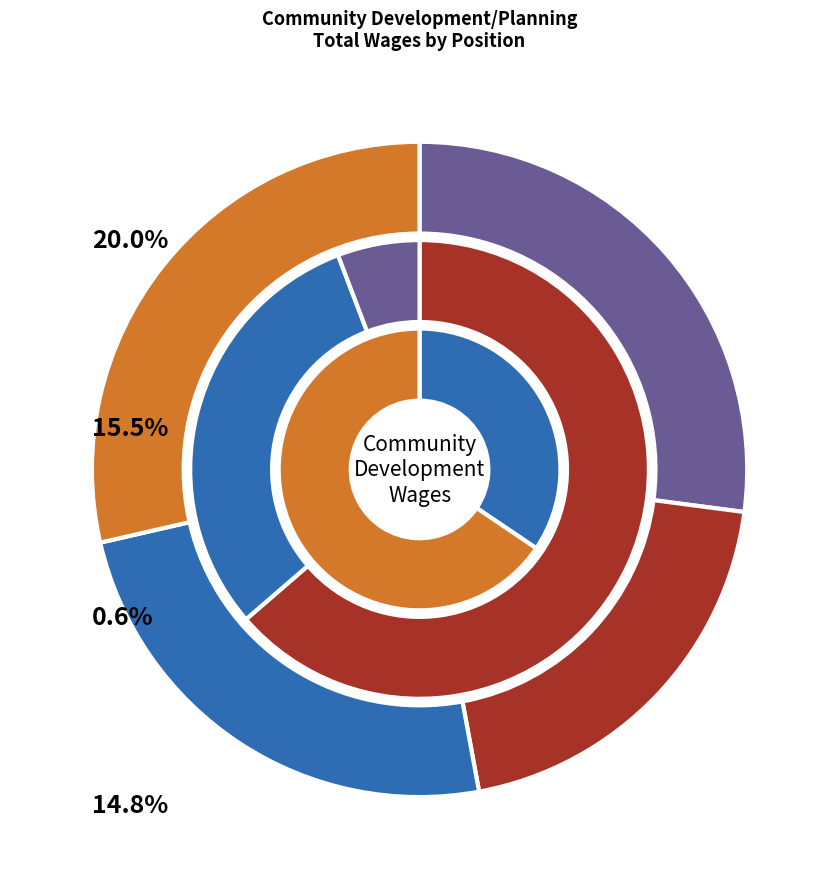

True or false: Development Services Technician accounts for 16% of the total.

True